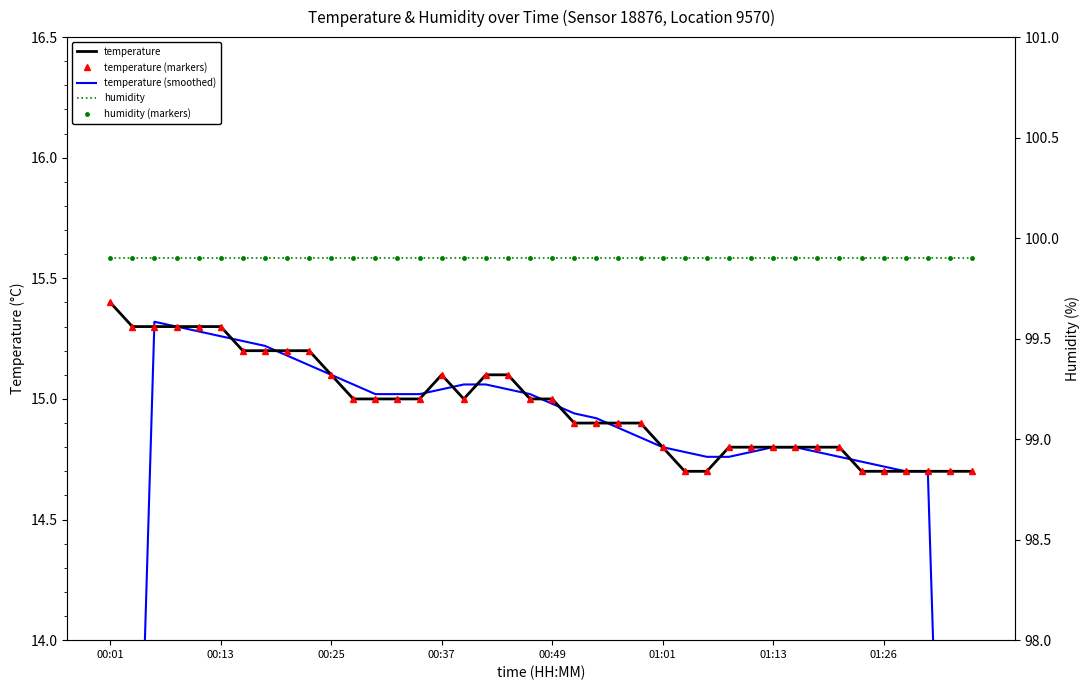

What position from the left is 31?

32